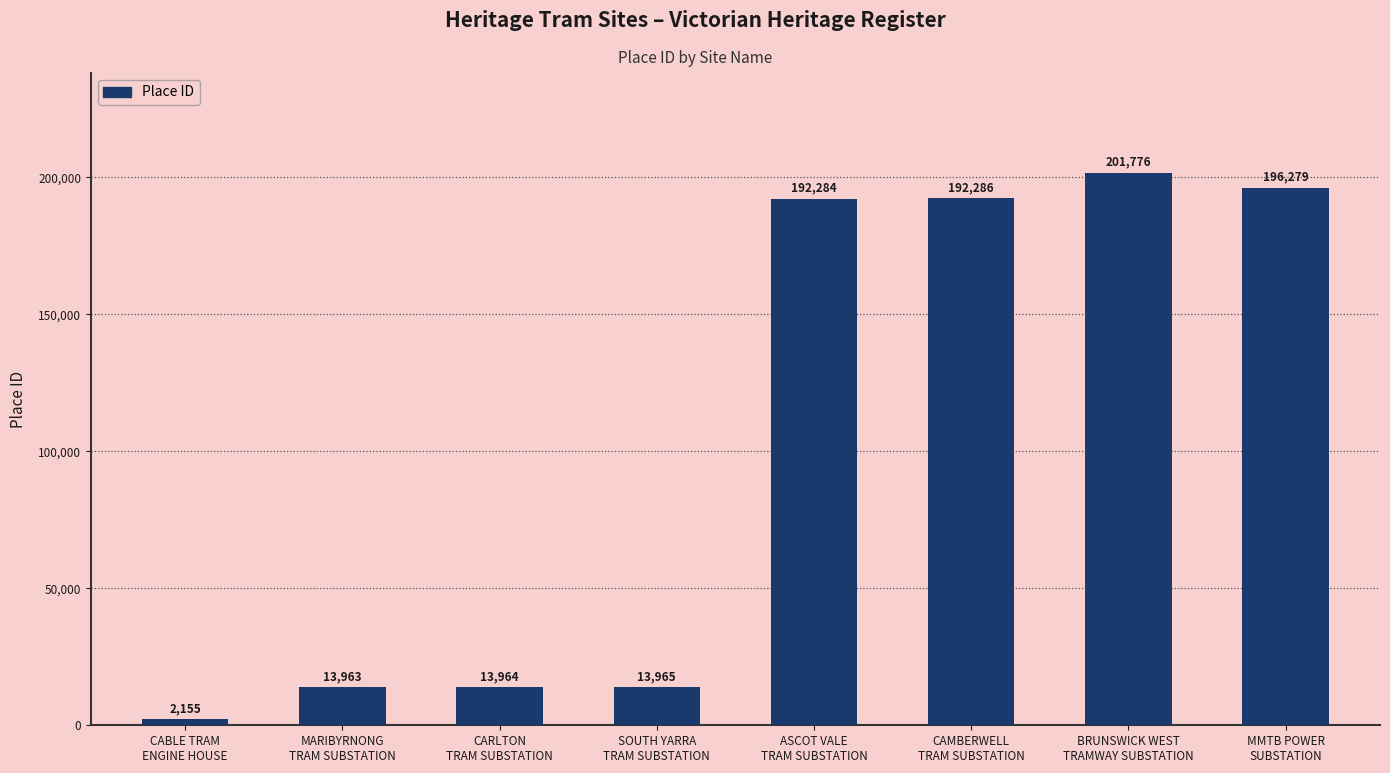

The value at CABLE TRAM
ENGINE HOUSE is 2155. True or false?

True